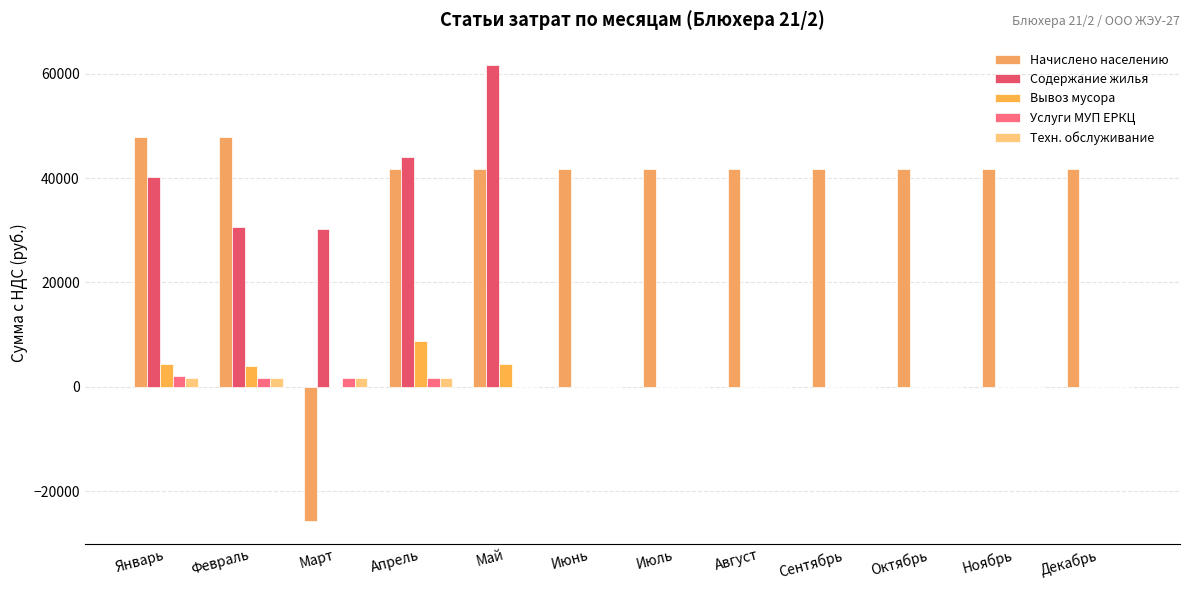

What is the total value across all series at Май?

107850.0